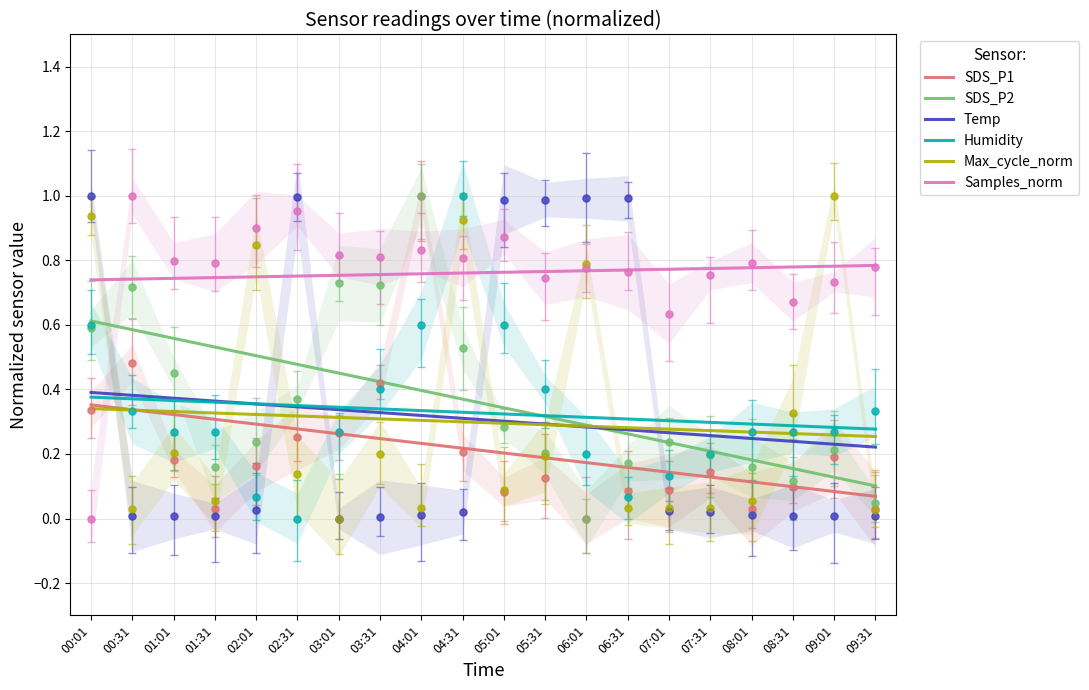

Which series has the largest total across all categories?

Samples_norm